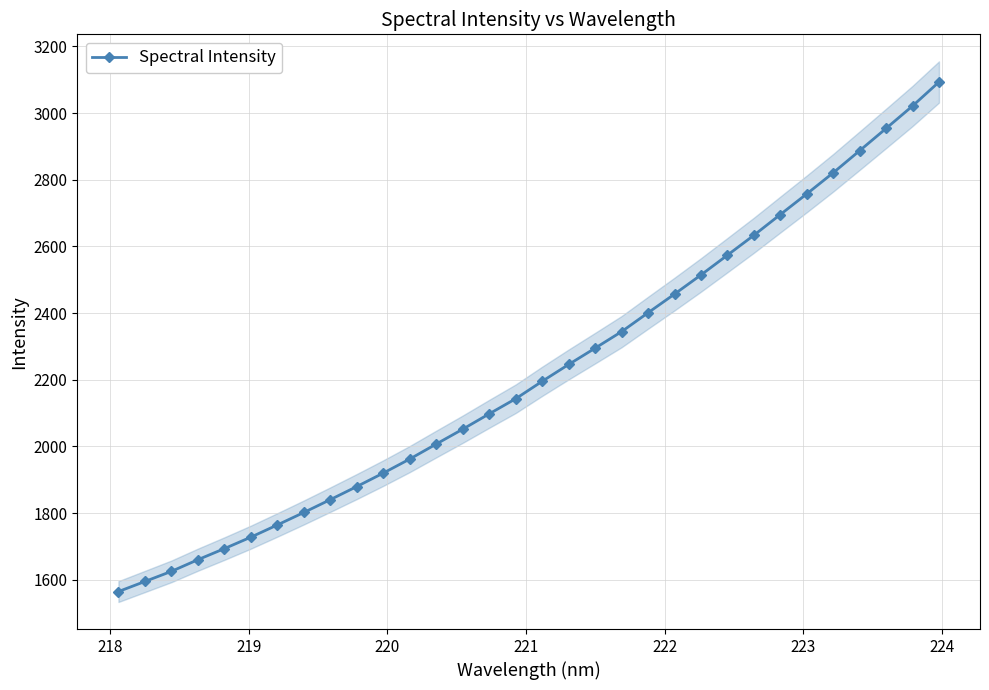

What is the value of the Spectral Intensity point at the 7th from the left?

1764.8